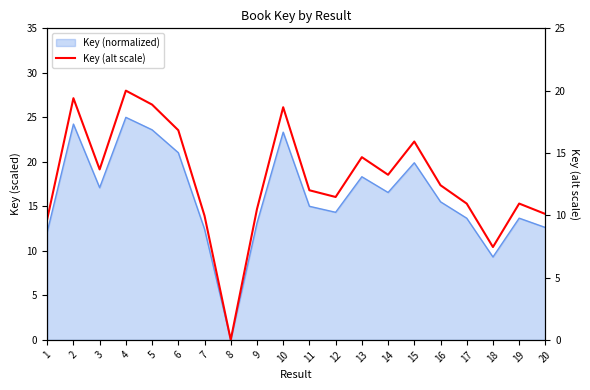

How many points are lower than both their immediate neighbors (excluding endpoints)?

5